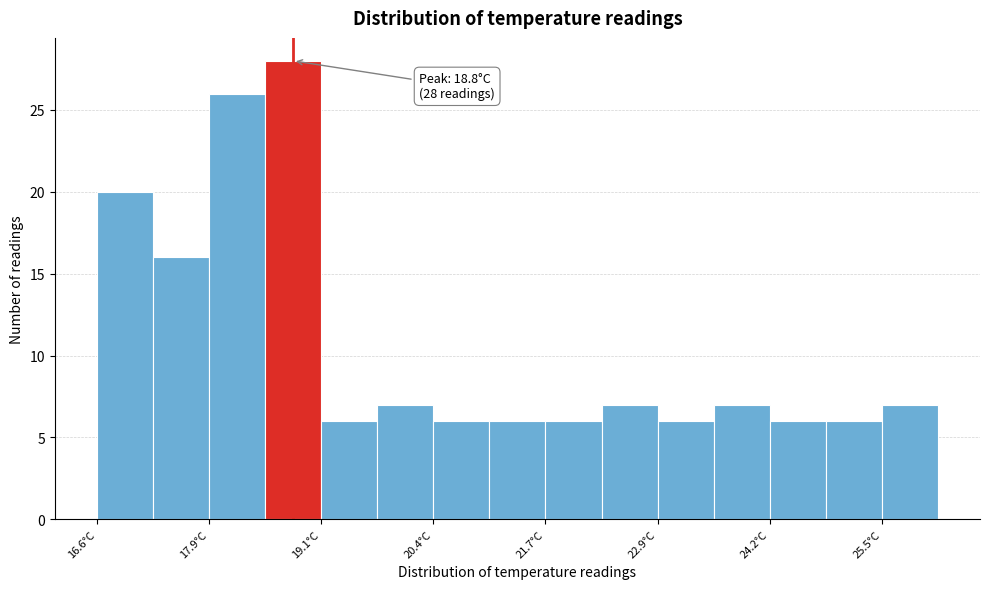

Around what value on the x-axis is the tallest bar? Give the approximate position of its centre, as read against the axis.

18.8